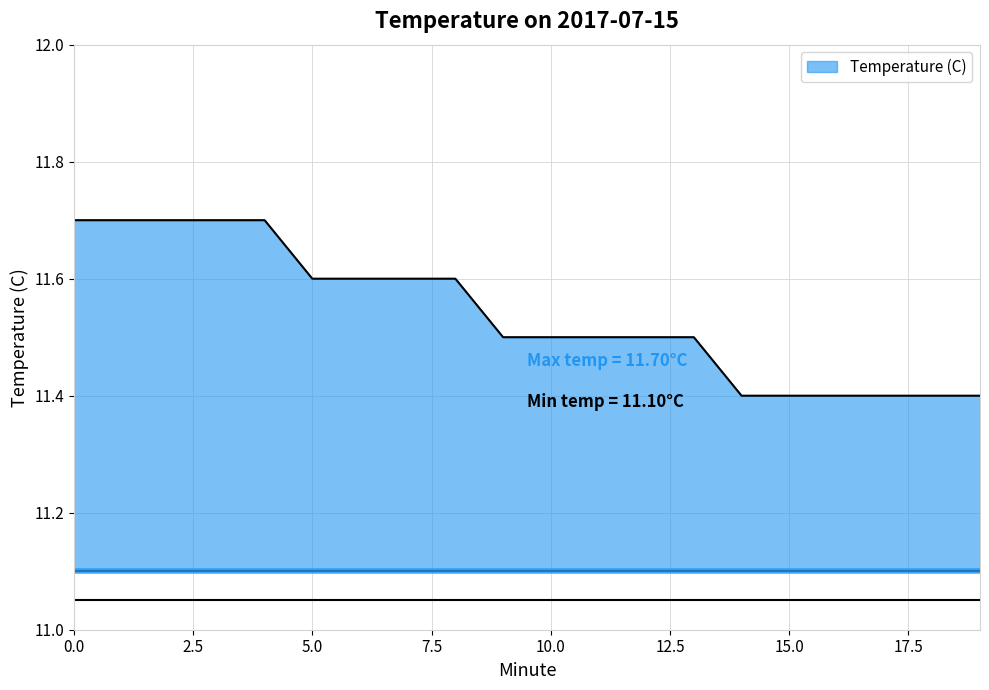

Is it true that the value at 16 is 16.7?

False